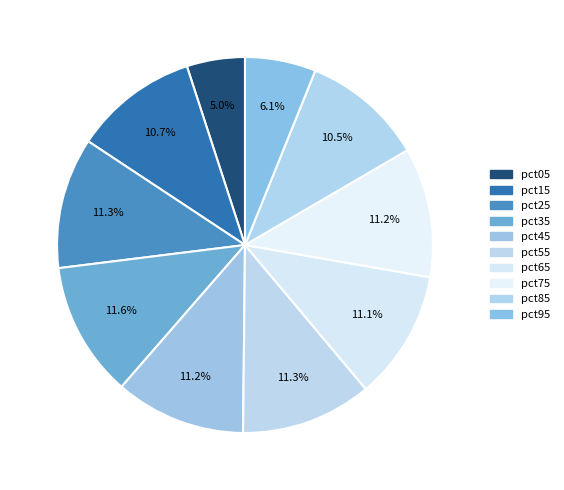

What is the smallest slice in the pie chart?

pct05